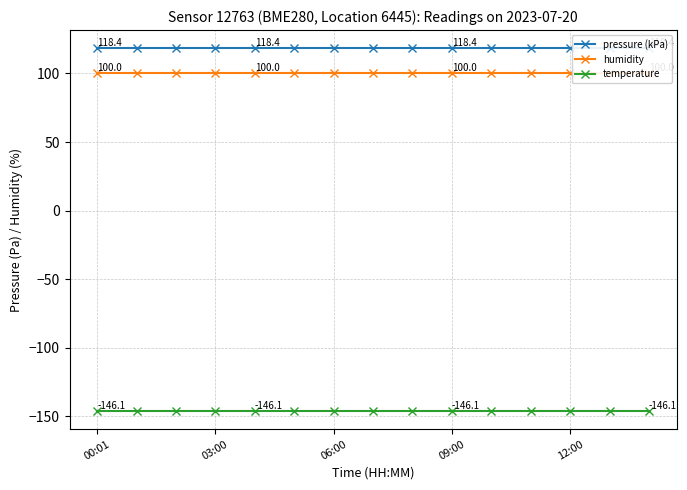

The value of humidity at 10 is 142.5. True or false?

False